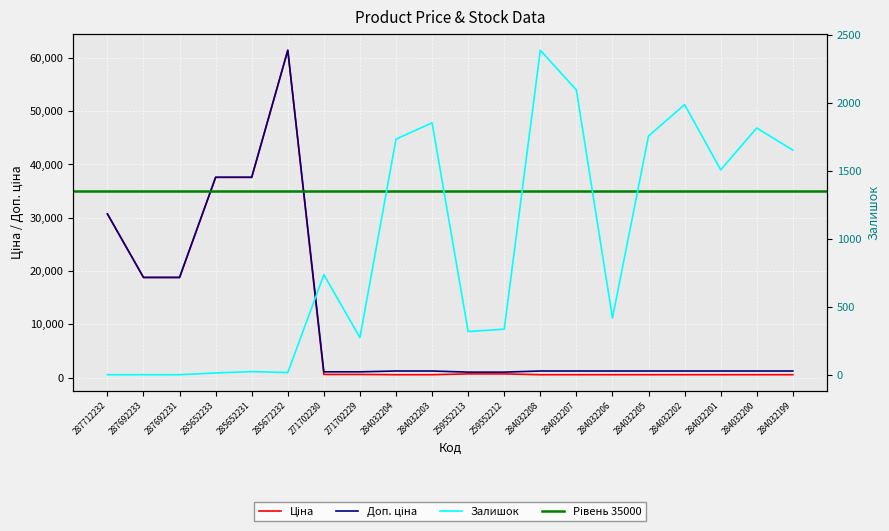

What is the label of the 6th point from the left?

285672232